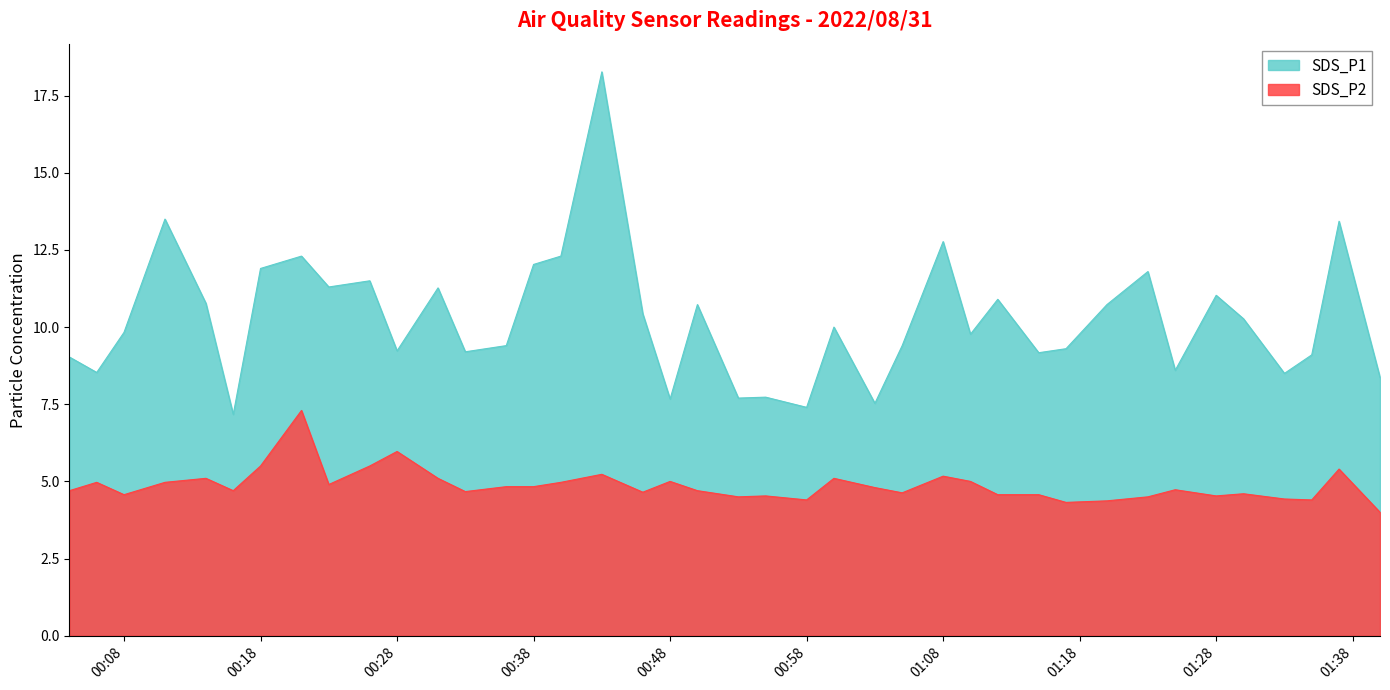

What is the value of the SDS_P2 point at the 6th from the left?

4.7